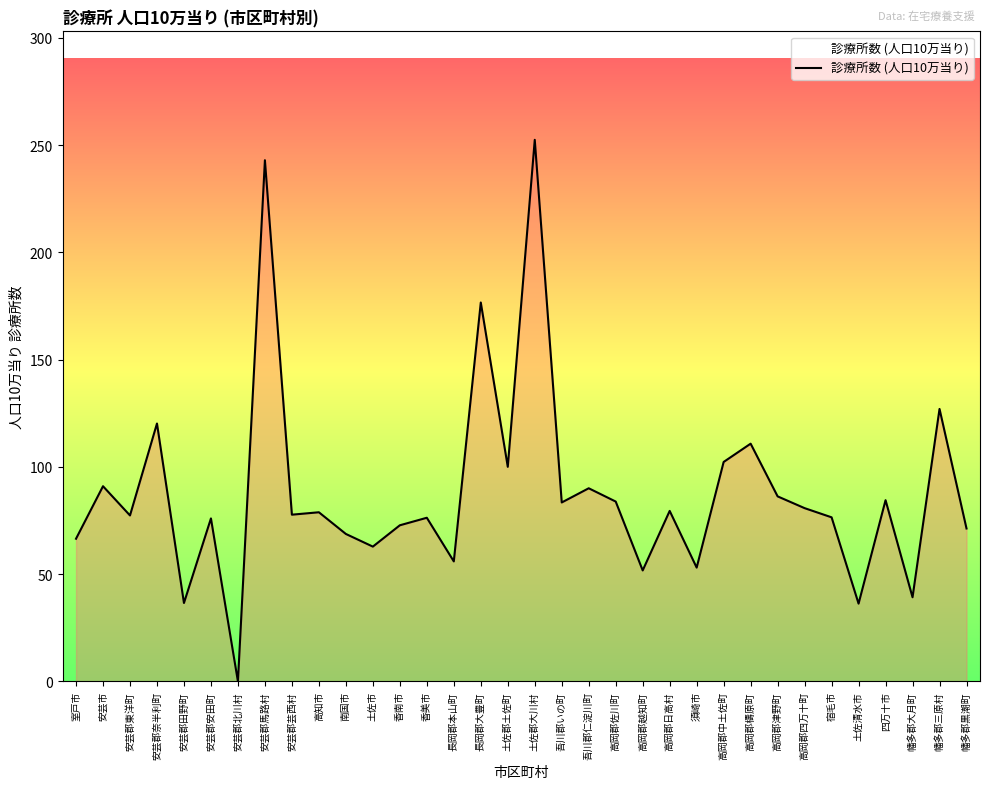

What position from the left is 土佐郡土佐町?

17